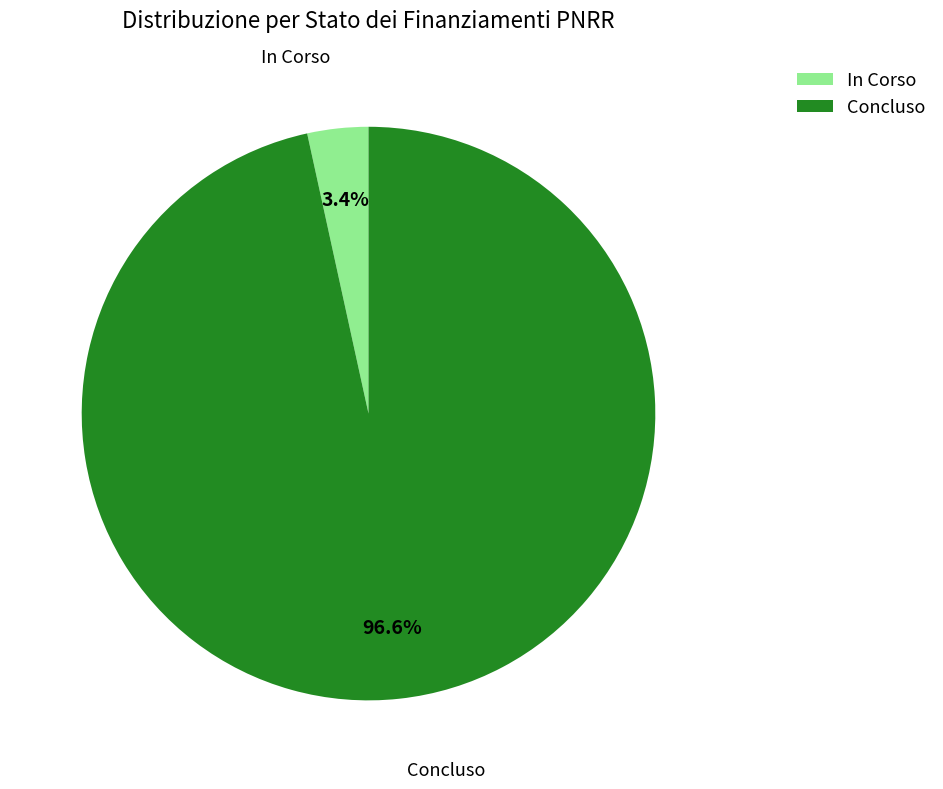

Does Concluso represent more than half of the total?

Yes